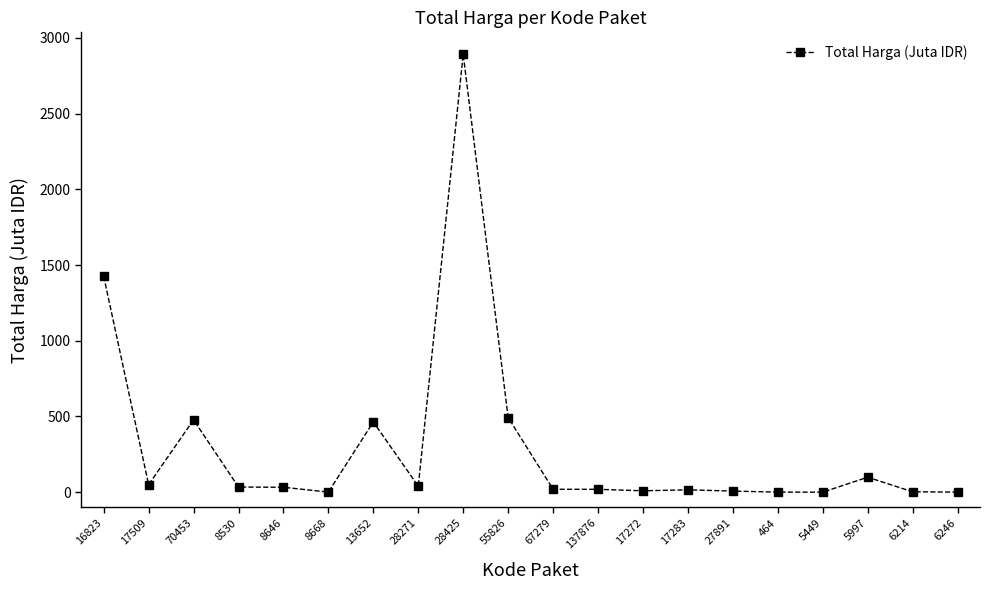

What is the greatest value displayed?

2892.1